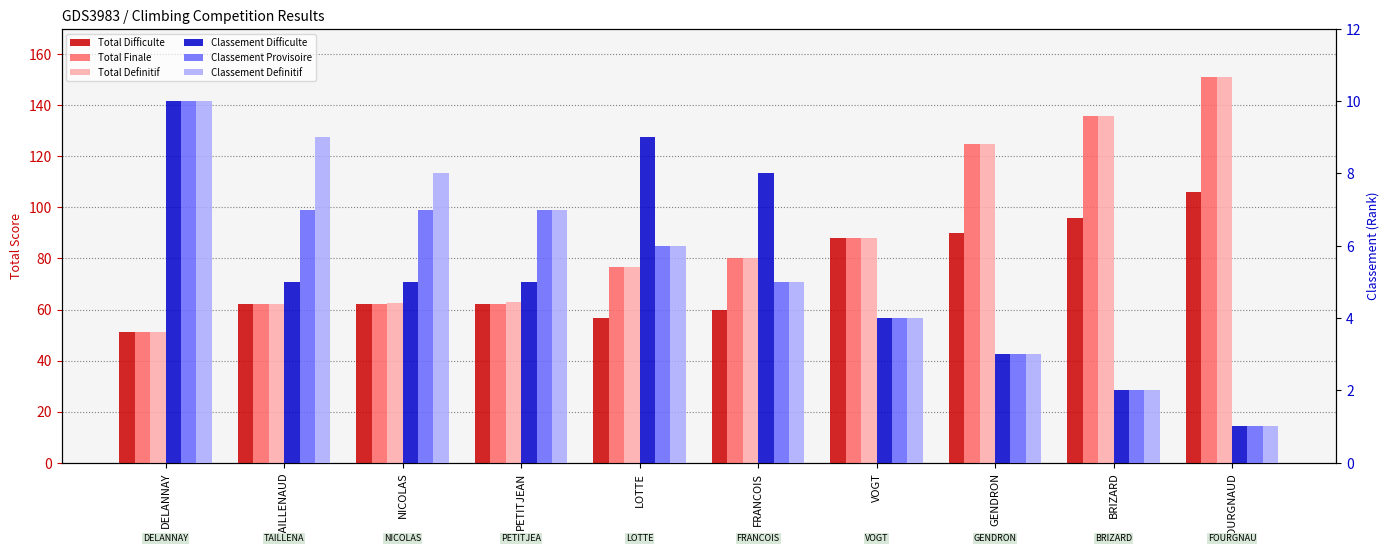

Between FOURGNAUD and DELANNAY, which is larger?

FOURGNAUD